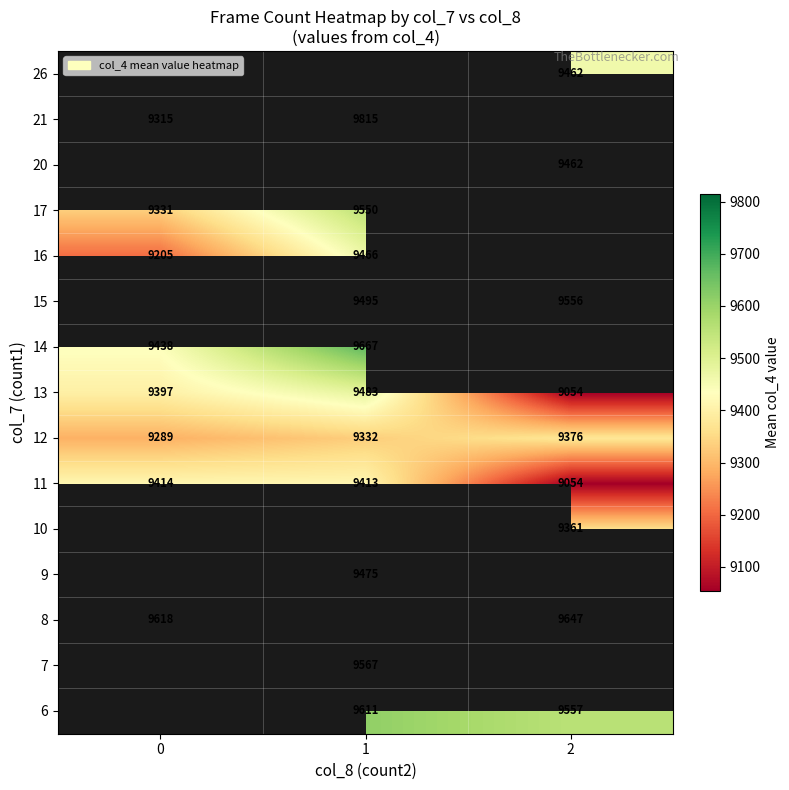

Count the 12 values in the range 9289 to 9376.

3